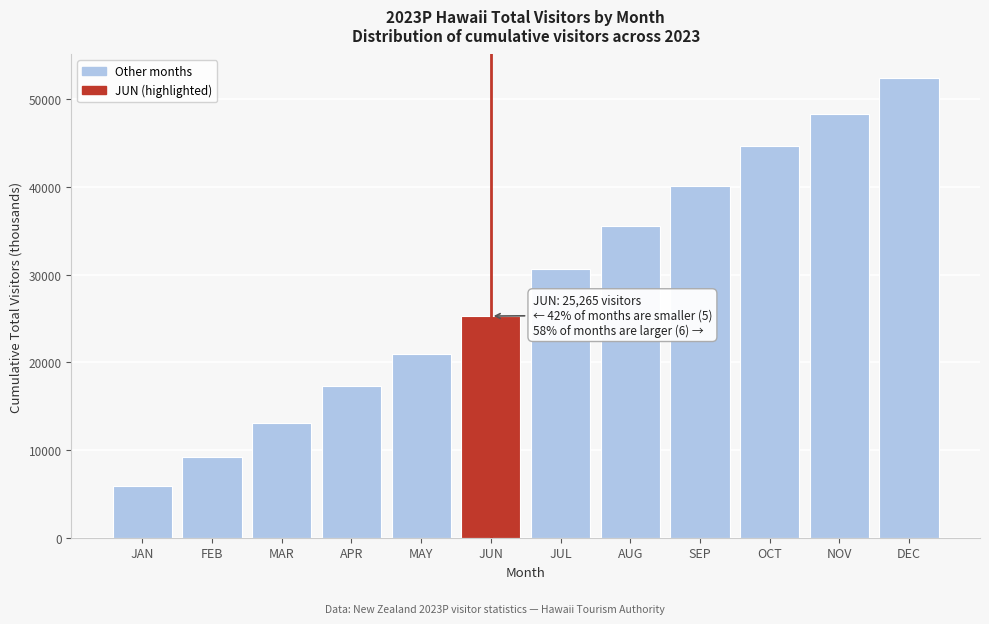

Reading left to right, list all the values displayed in this chart.

JAN=5838.5	FEB=9157.6	MAR=13025.9	APR=17285.5	MAY=20916.0	JUN=25265.4	JUL=30608.3	AUG=35503.5	SEP=40079.7	OCT=44599.5	NOV=48351.0	DEC=52457.1